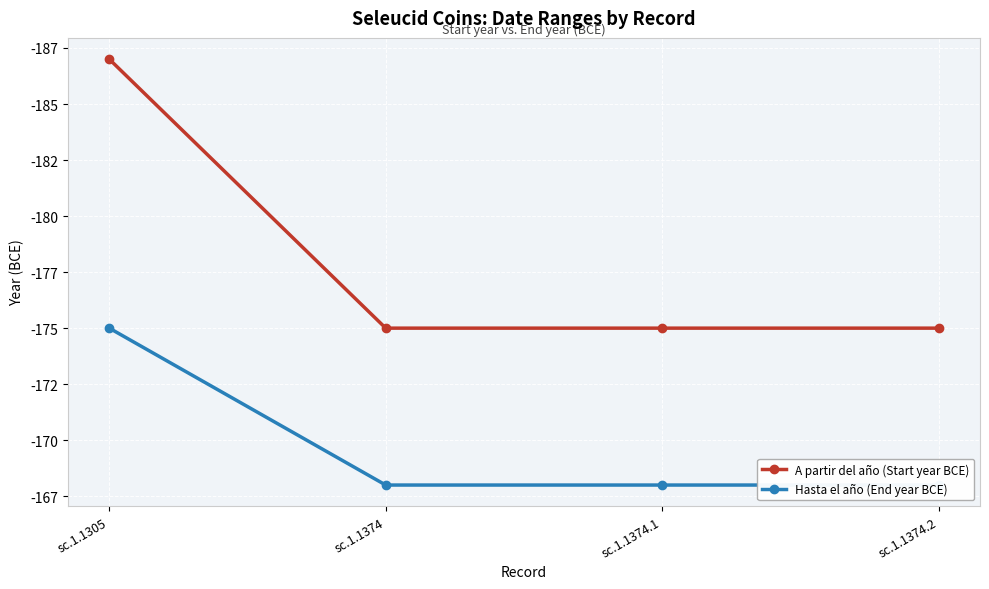

What is the difference between the maximum and minimum values in the Hasta el año (End year BCE) series?

7